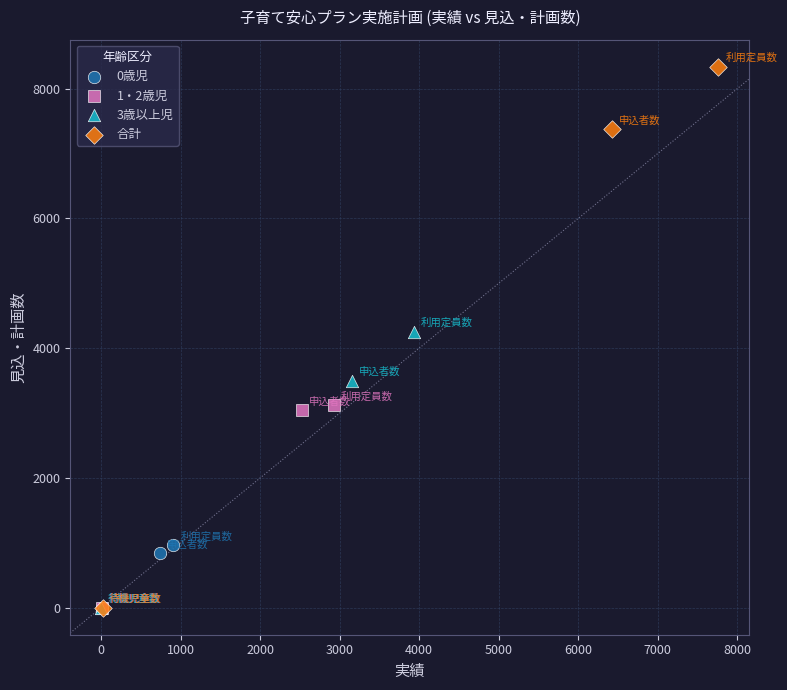

Which series reaches the maximum Y coordinate?

合計